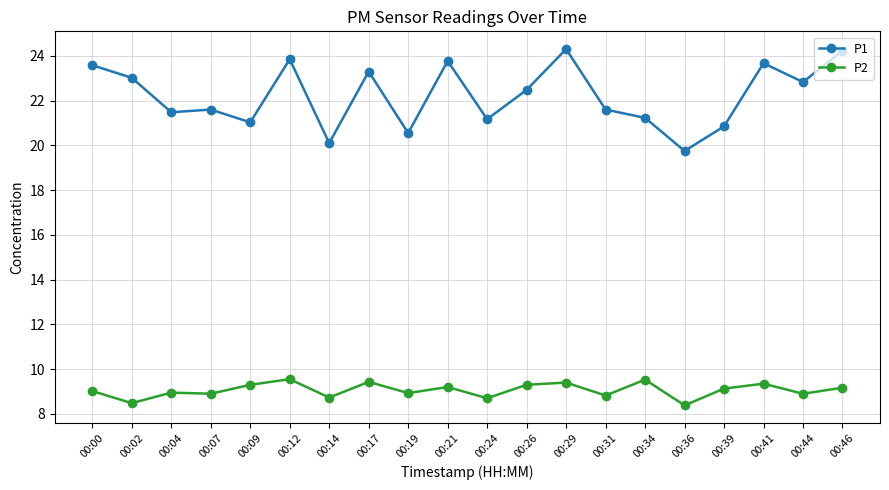

The value of P1 at 00:09 is 21.0. True or false?

True